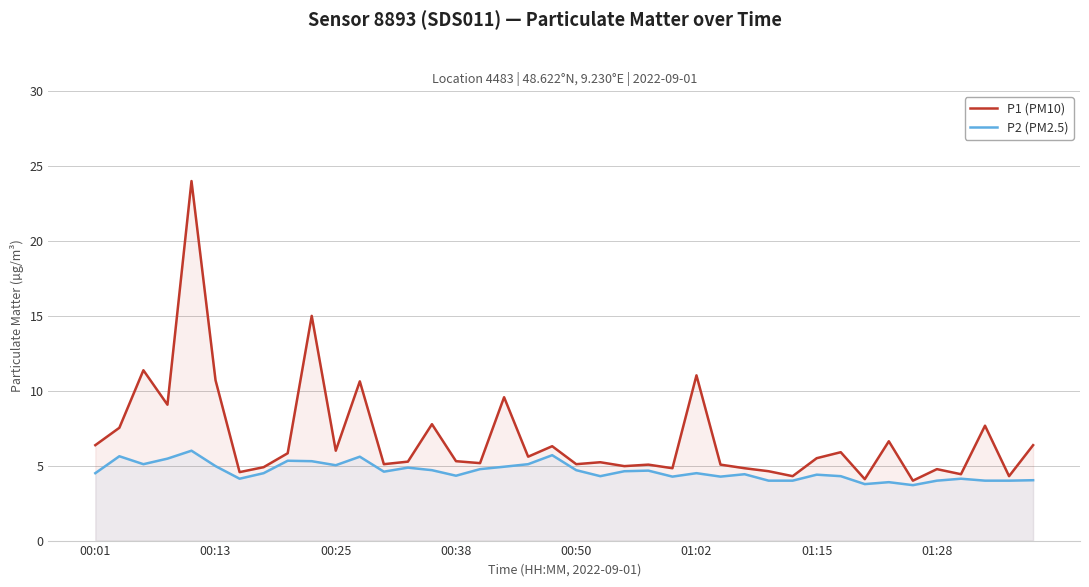

How many series are shown in this chart?

2